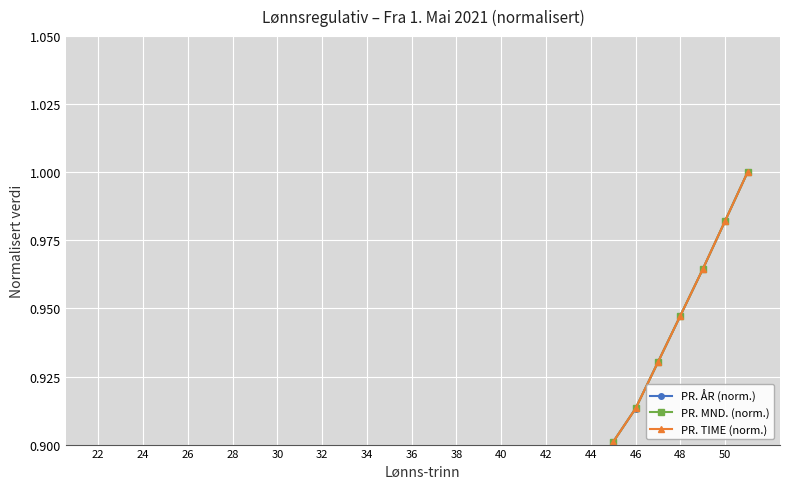

True or false: PR. MND. (norm.) has more than 0 interior local peaks.

False